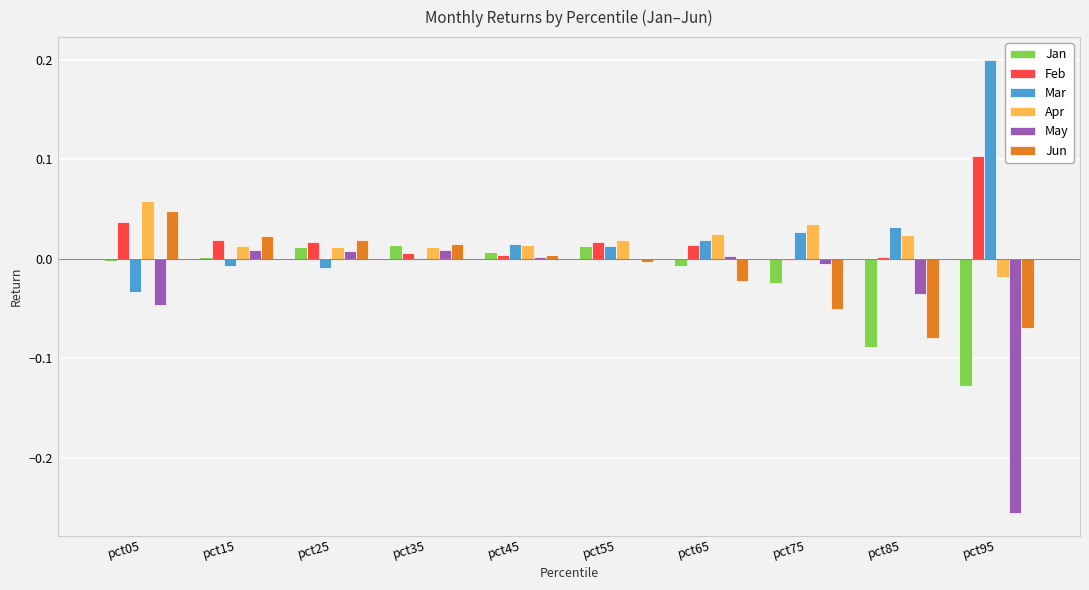

What is the sum of all Mar values?

0.3